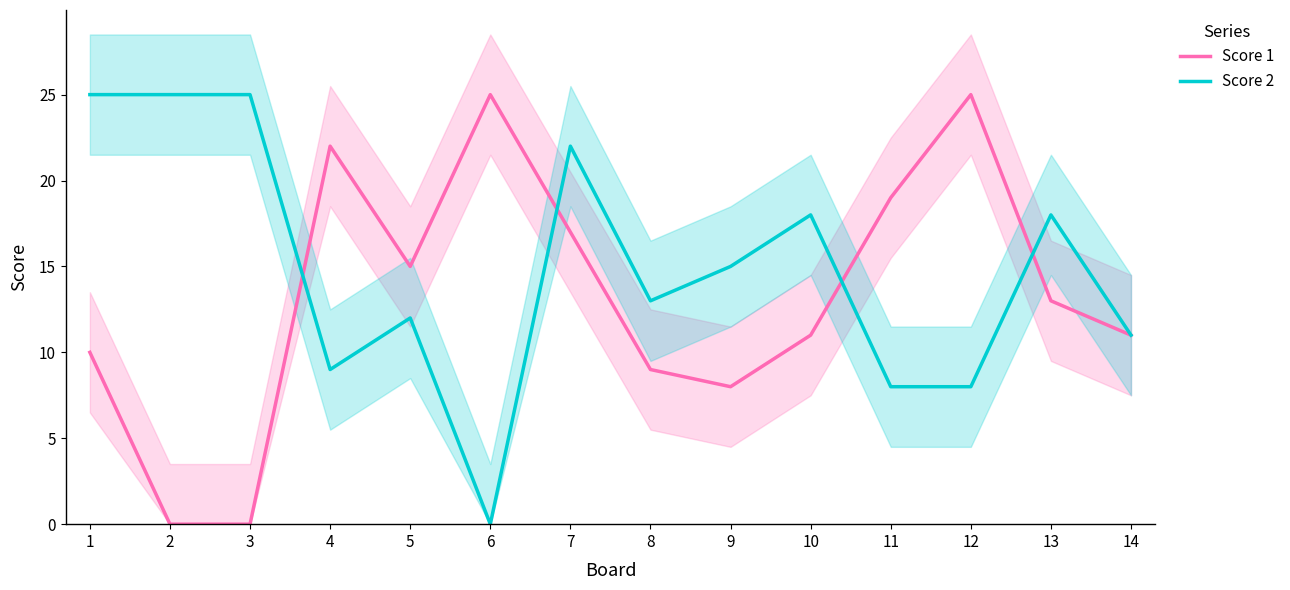

True or false: Score 2 and Score 1 cross at least once.

True